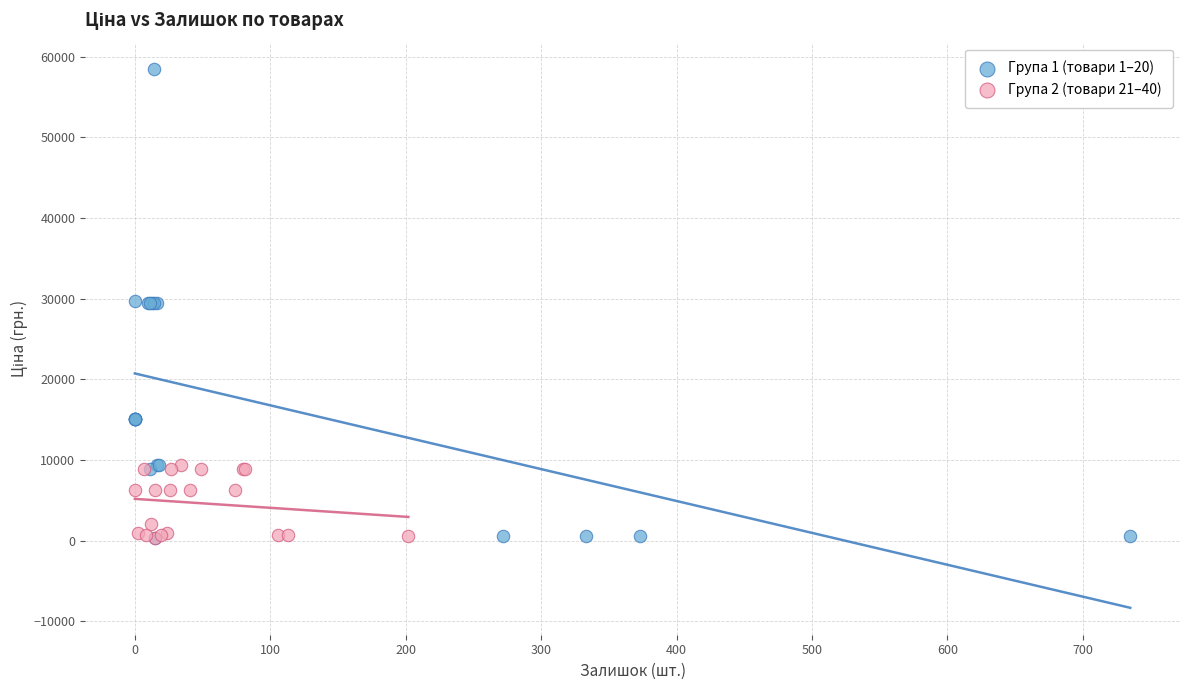

Which series reaches the maximum Y coordinate?

Група 1 (товари 1–20)